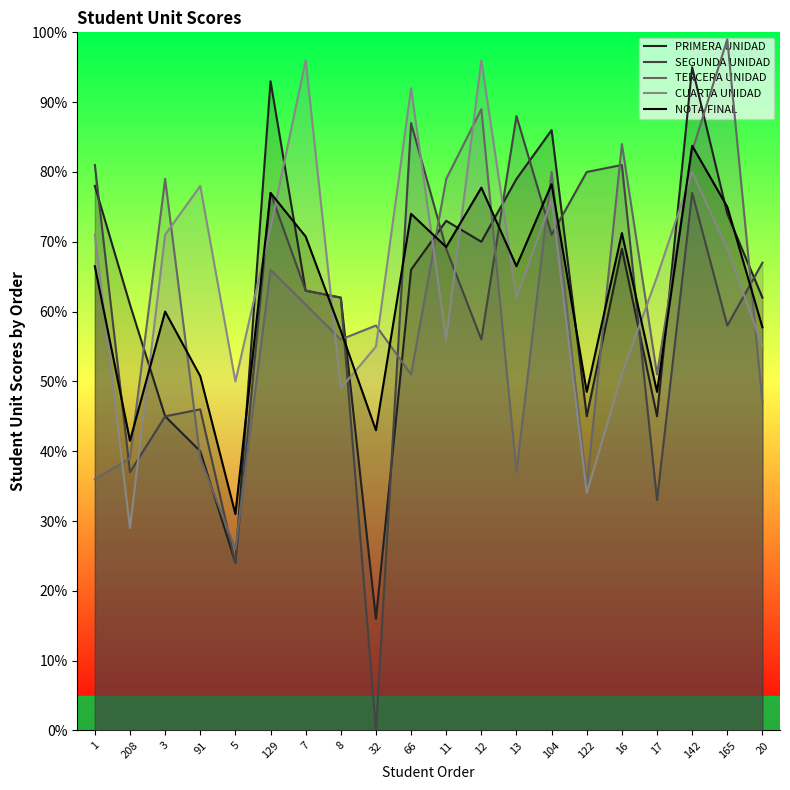

How many data points in SEGUNDA UNIDAD are less than 67?

10